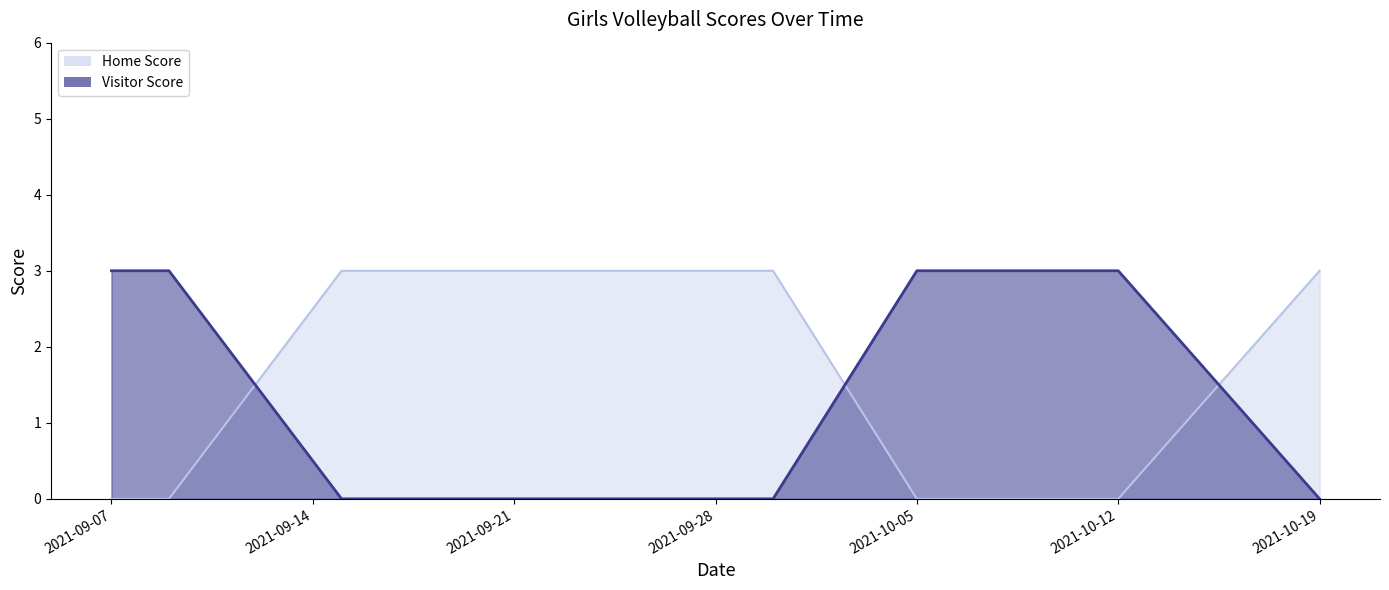

Reading left to right, list all the values displayed in this chart.

Home Score: 0	0	3	3	3	3	3	0	0	0	3
Visitor Score: 3	3	0	0	0	0	0	3	3	3	0